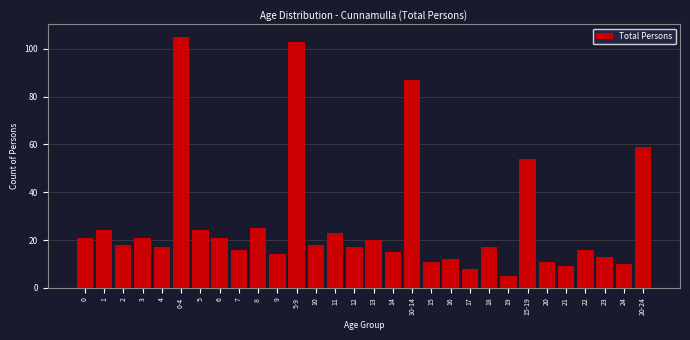

Reading right to left, what are all the values shown in this chart?

59	10	13	16	9	11	54	5	17	8	12	11	87	15	20	17	23	18	103	14	25	16	21	24	105	17	21	18	24	21